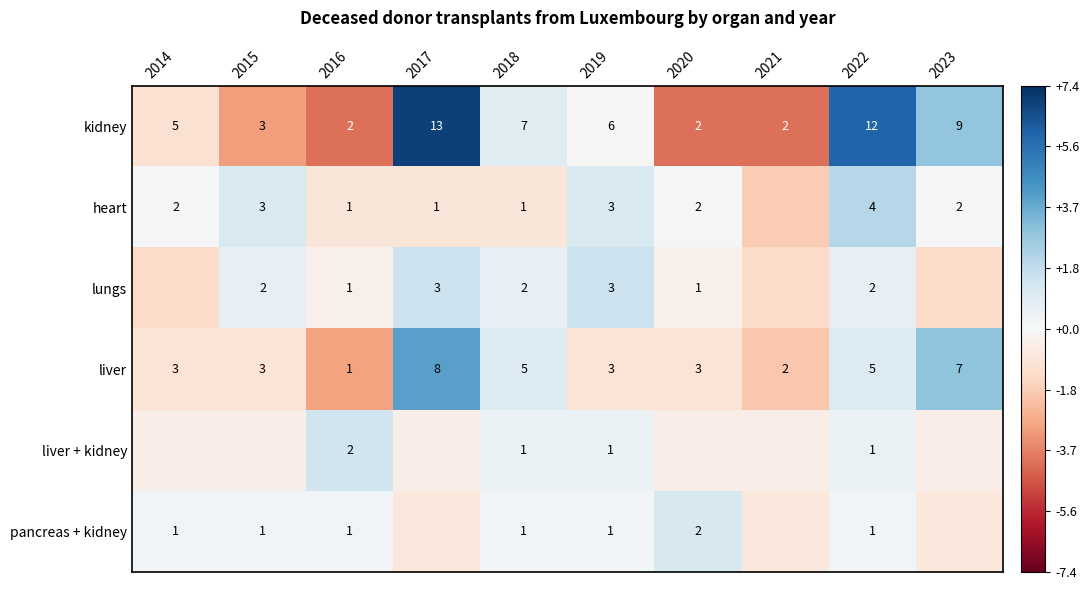

What is the sum of the liver values at 2023 and 2018?

12.0